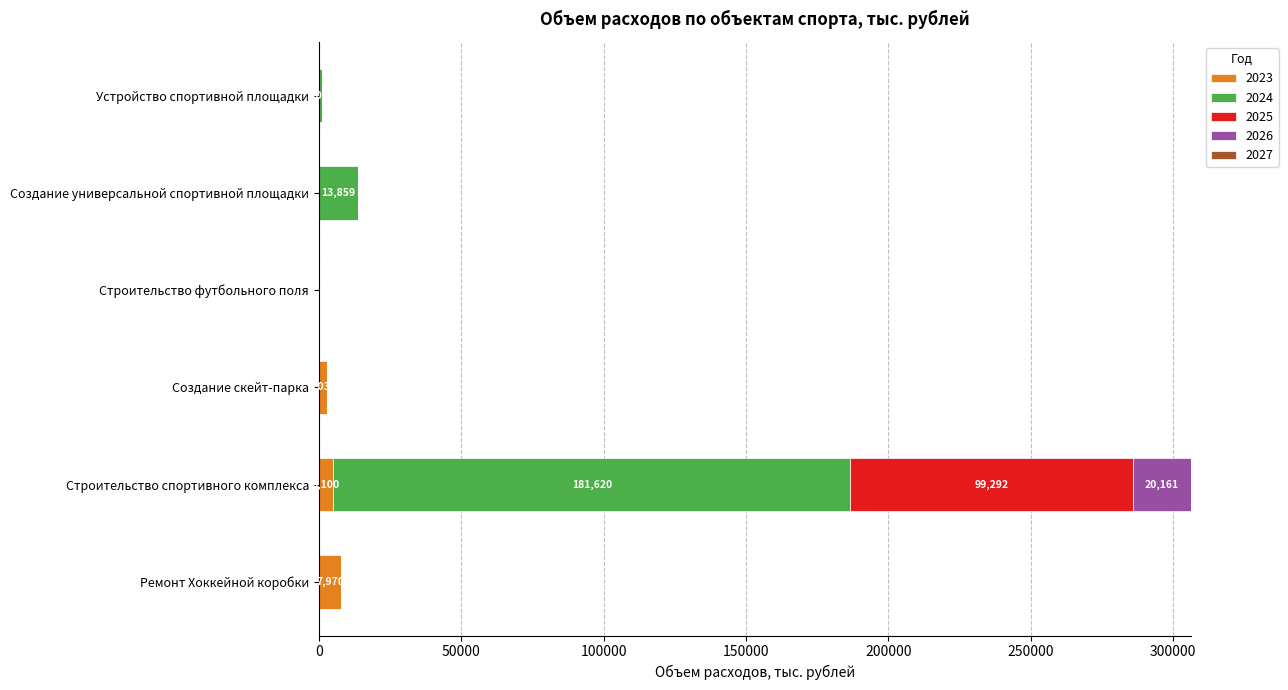

What is the total value across all series at Создание универсальной спортивной площадки?

13859.3